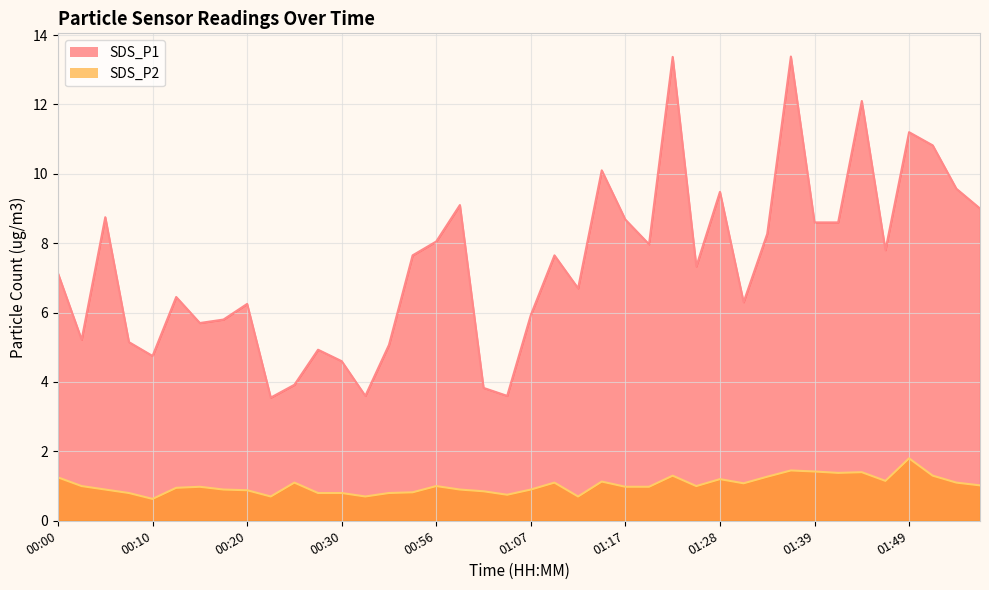

What is the sum of all SDS_P1 values?

295.9